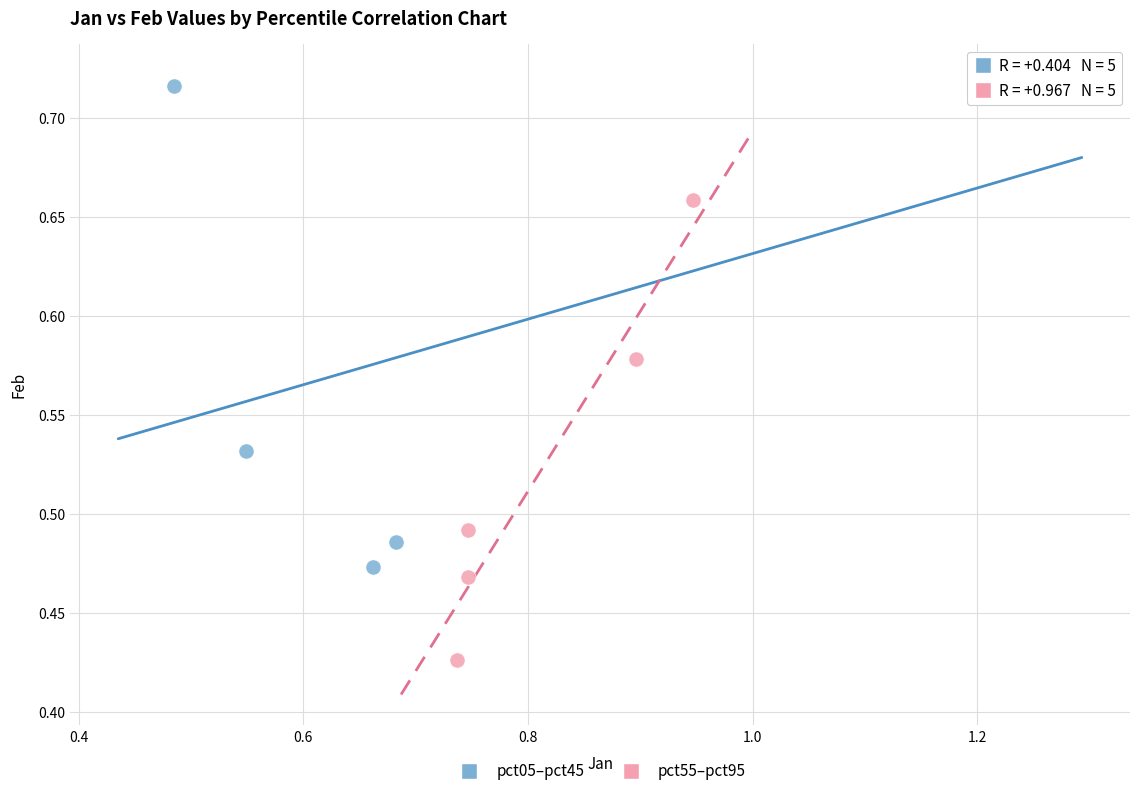

Which series reaches the minimum Y coordinate?

pct55–pct95